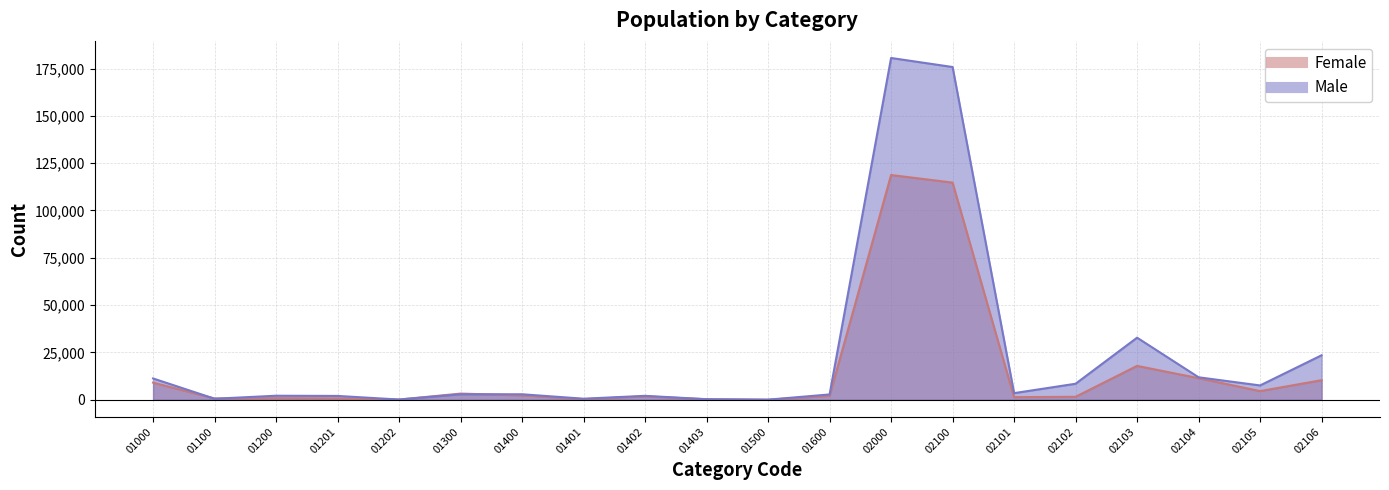

What is the difference between the maximum and second lowest values in the Male series?

180478